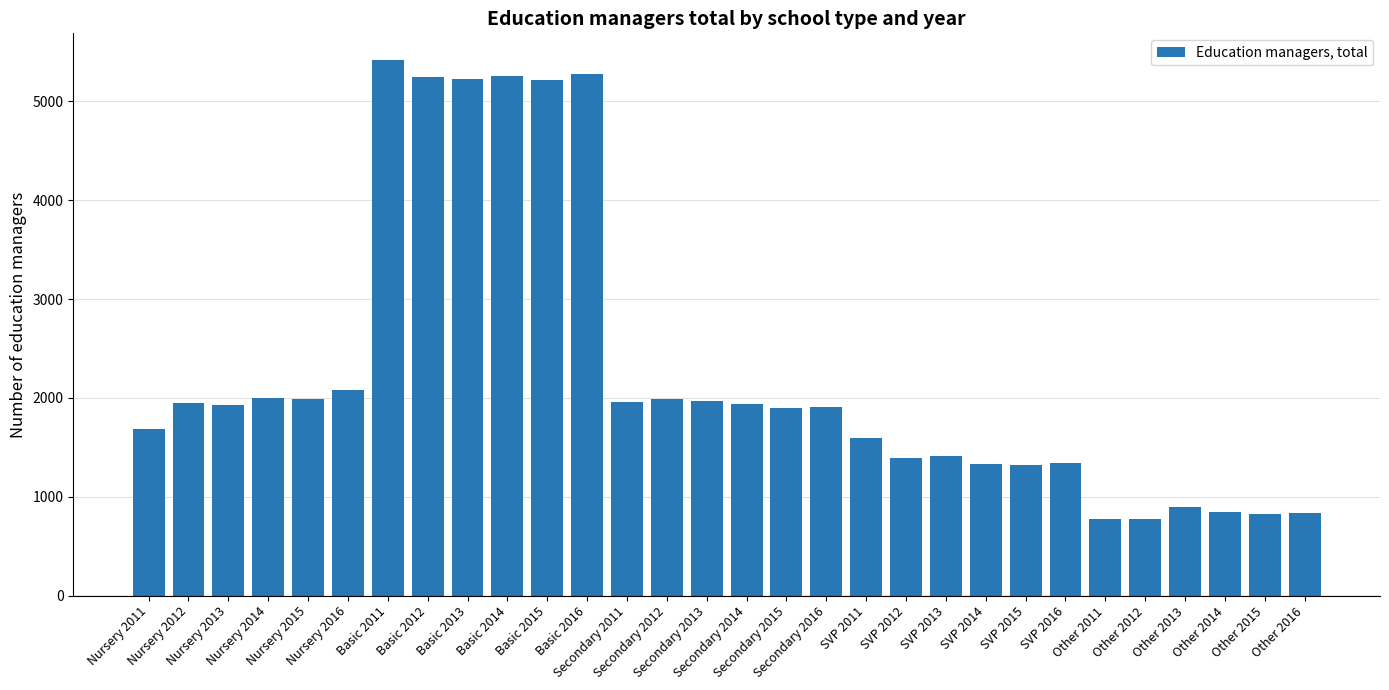

What is the value of the 25th bar from the left?

771.4